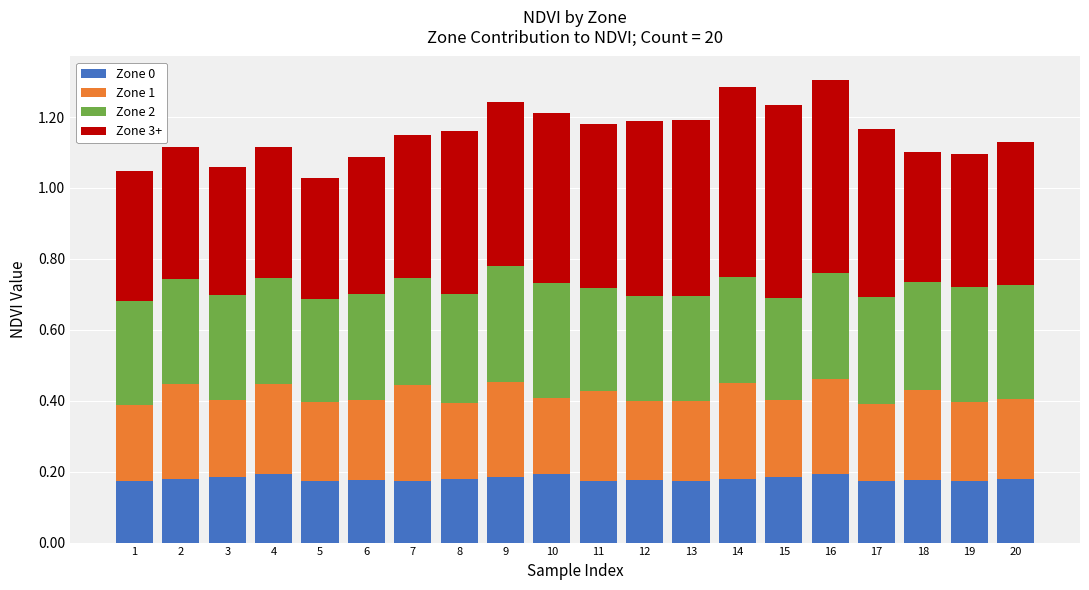

Is it true that Zone 0 equals 0.2 at 20?

True